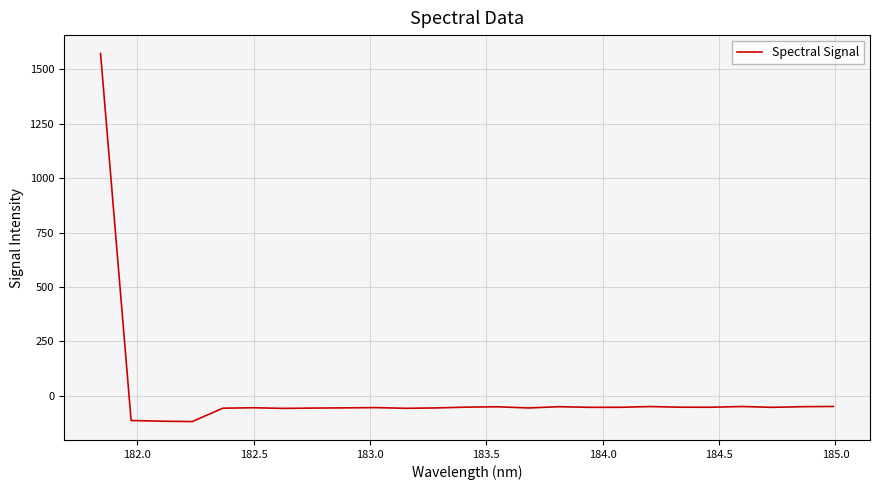

What is the minimum value shown in the chart?

-118.0